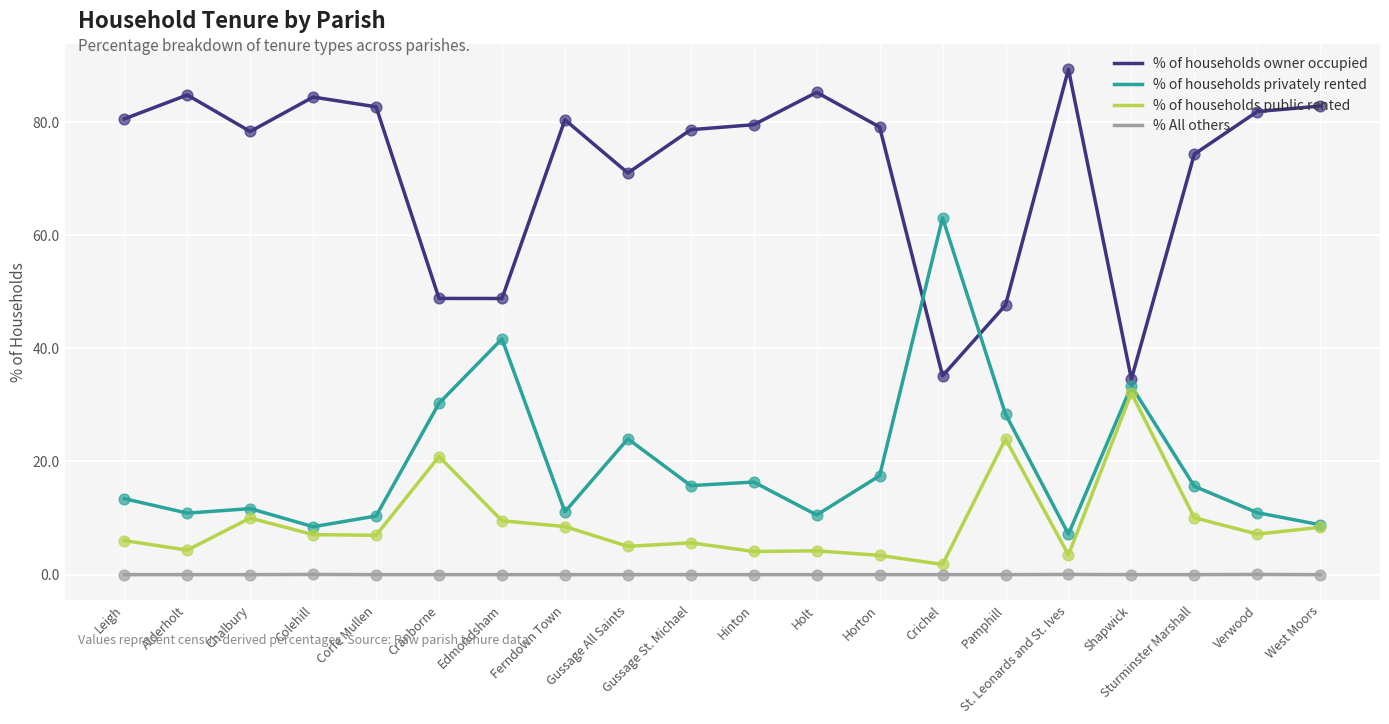

What is the total value across all series at Cranborne?

100.0